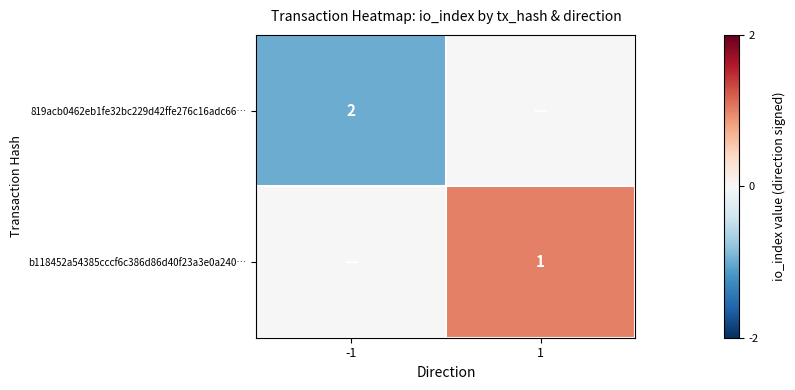

The 819acb0462eb1fe32bc229d42ffe276c16adc66… series shows 2 at -1. True or false?

True